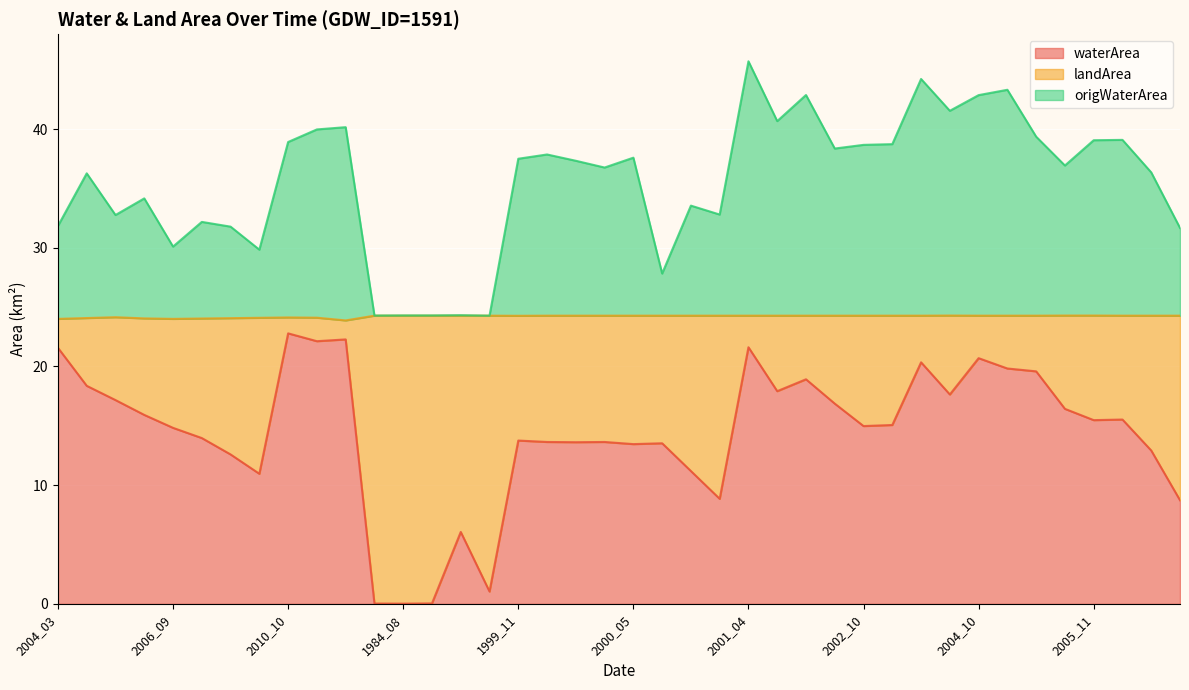

What is the highest value of the waterArea series?

22.8